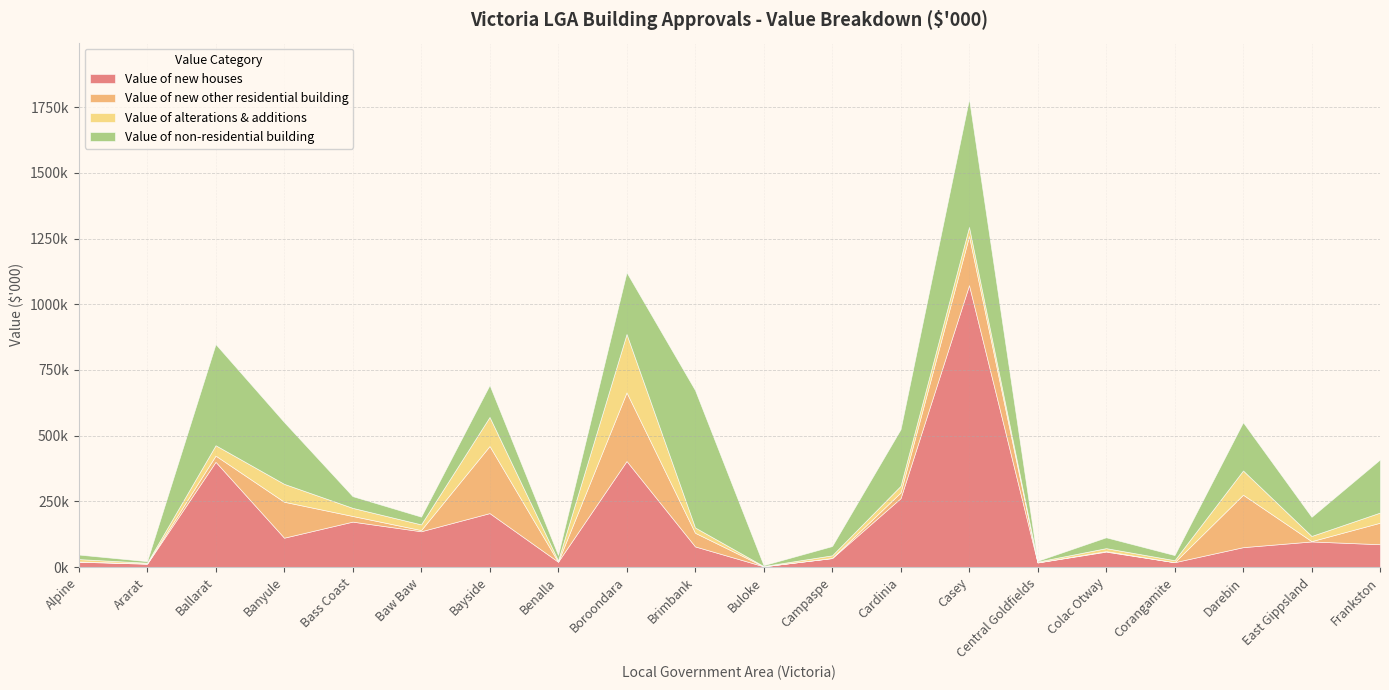

Count the number of categories in the chart.

20